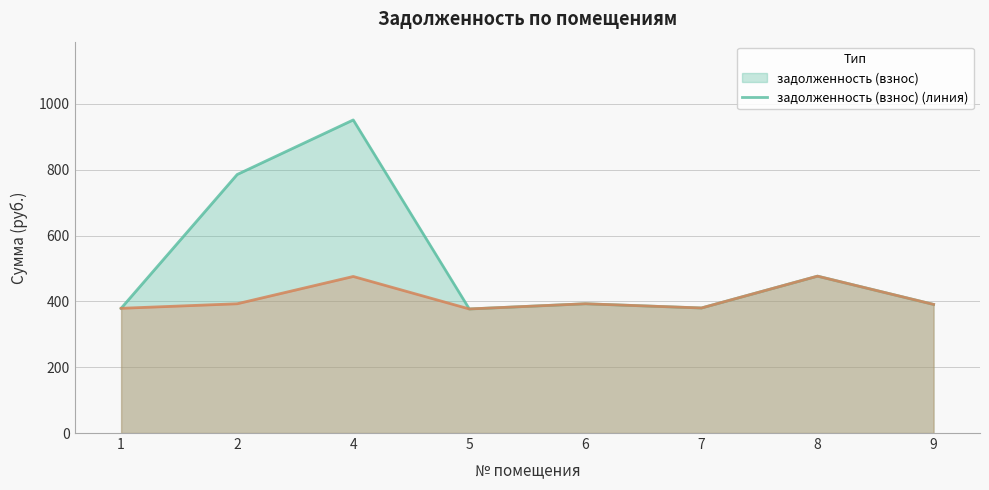

In задолженность (пени) (линия), how many points are lower than both neighbors (excluding endpoints)?

2